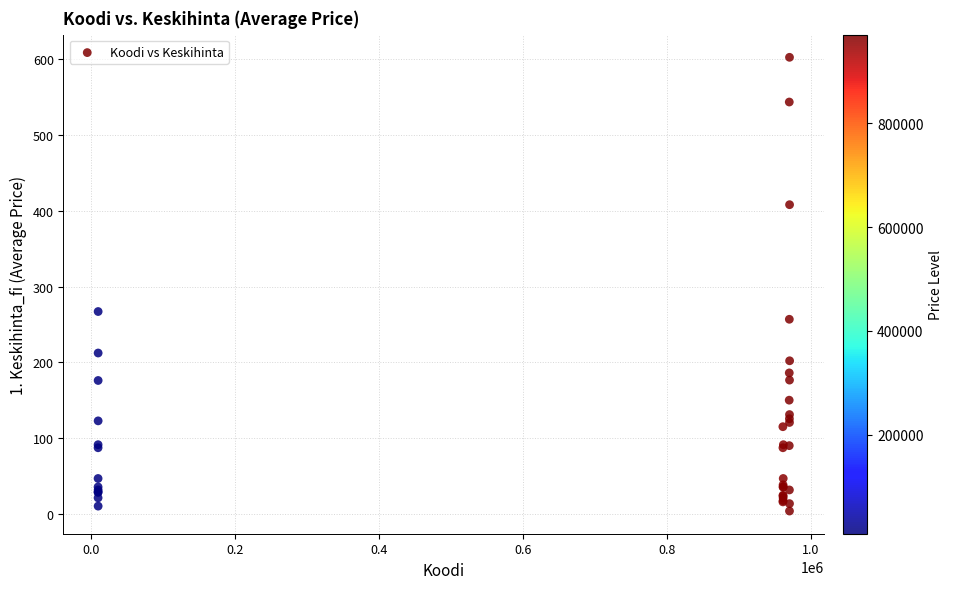

What Y value in the scatter plot is closest to 303?

267.0